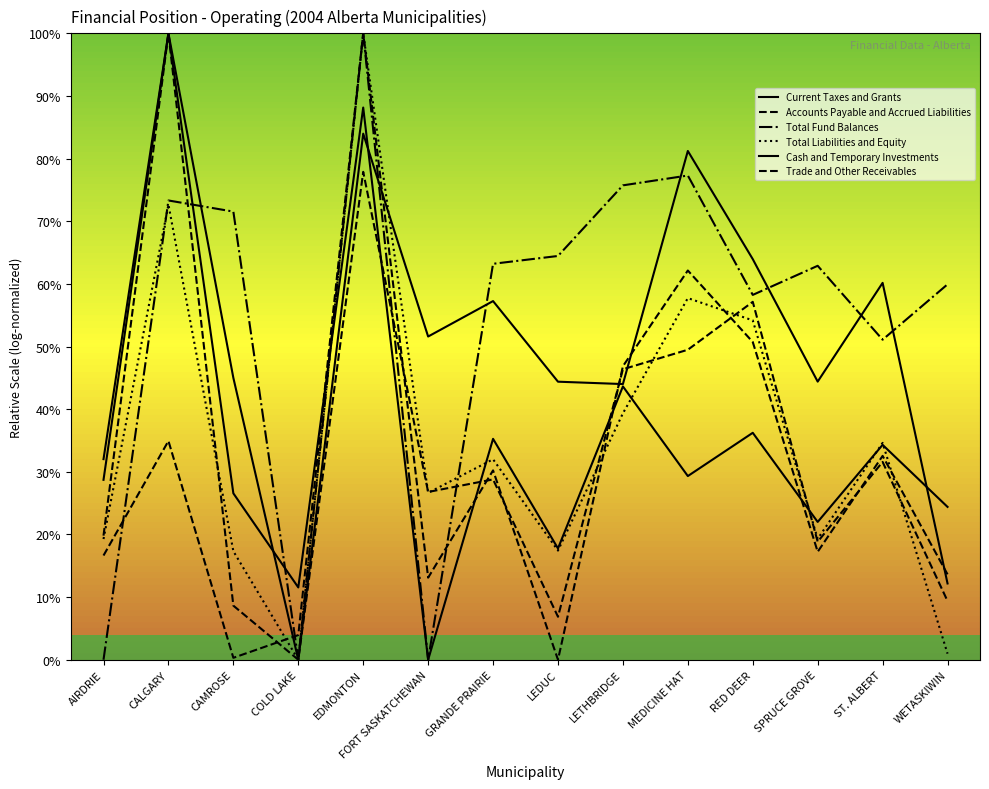

True or false: Cash and Temporary Investments and Accounts Payable and Accrued Liabilities cross at least once.

True